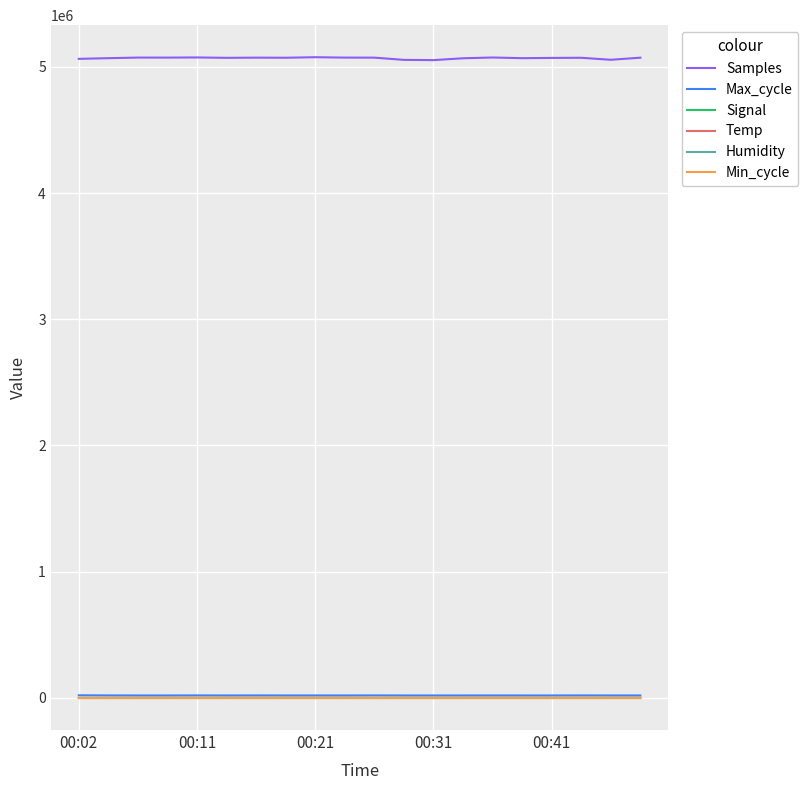

What is the difference between the maximum and minimum values in the Temp series?

0.3